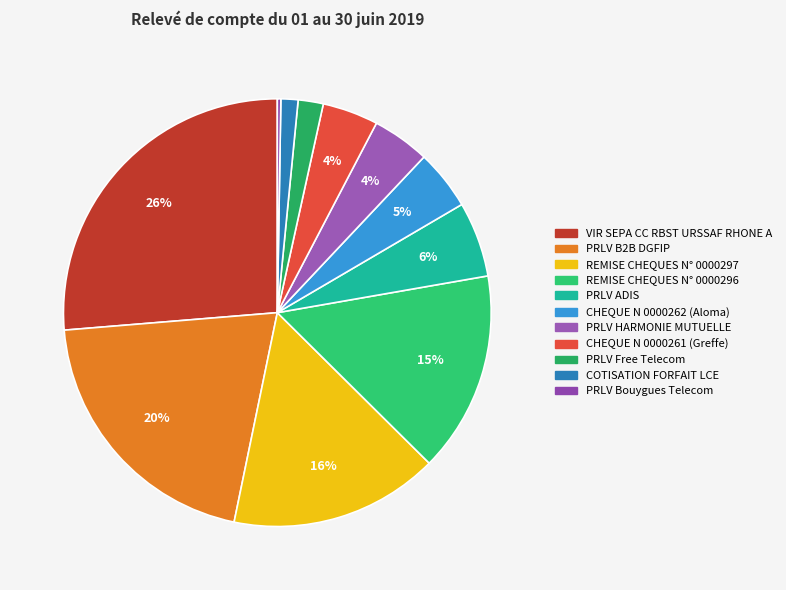

To the nearest percent, what percentage of the pie is CHEQUE N 0000262 (Aloma)?

5%